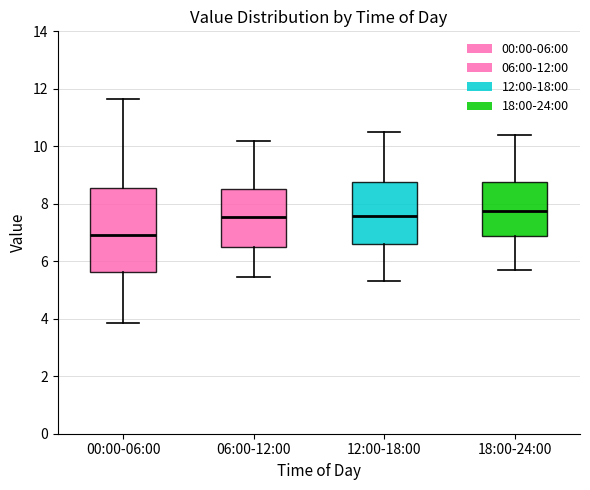

Where does the median line of the box for 18:00-24:00 sit on the y-axis? The values are not printed on the chart, so give them approximately, as read against the axis.

7.8